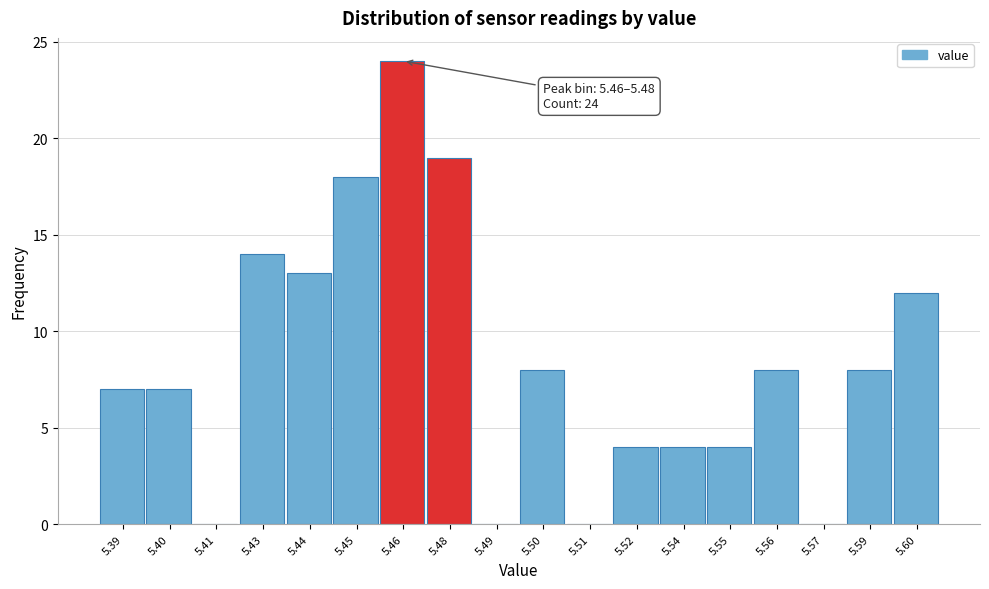

Reading right to left, what are all the values shown in this chart?

5.60=12	5.59=8	5.57=0	5.56=8	5.55=4	5.54=4	5.52=4	5.51=0	5.50=8	5.49=0	5.48=19	5.46=24	5.45=18	5.44=13	5.43=14	5.41=0	5.40=7	5.39=7